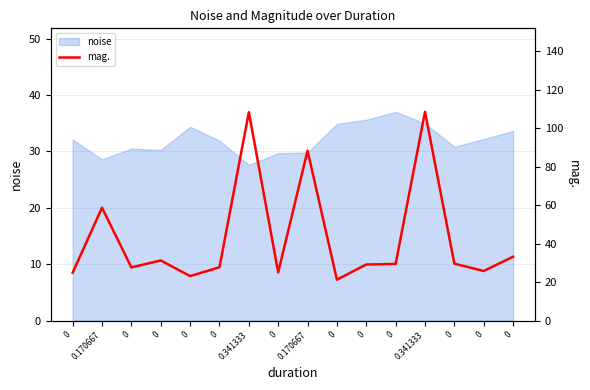

Approximately how many times larger is the value at 0 compared to 0?

1.1